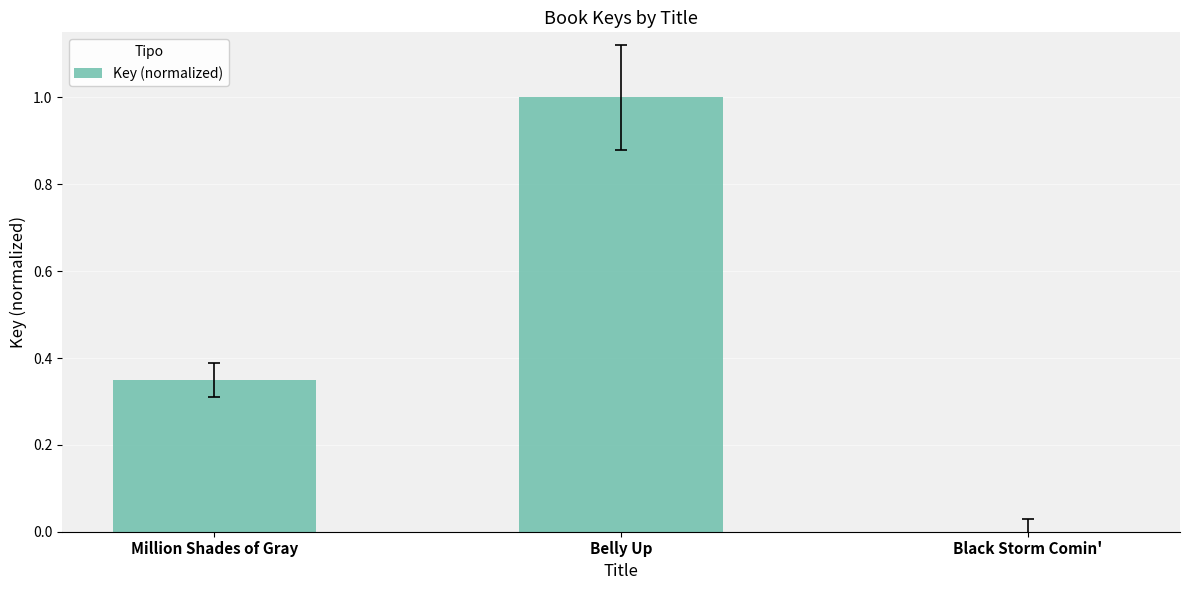

What is the maximum value shown in the chart?

1.0